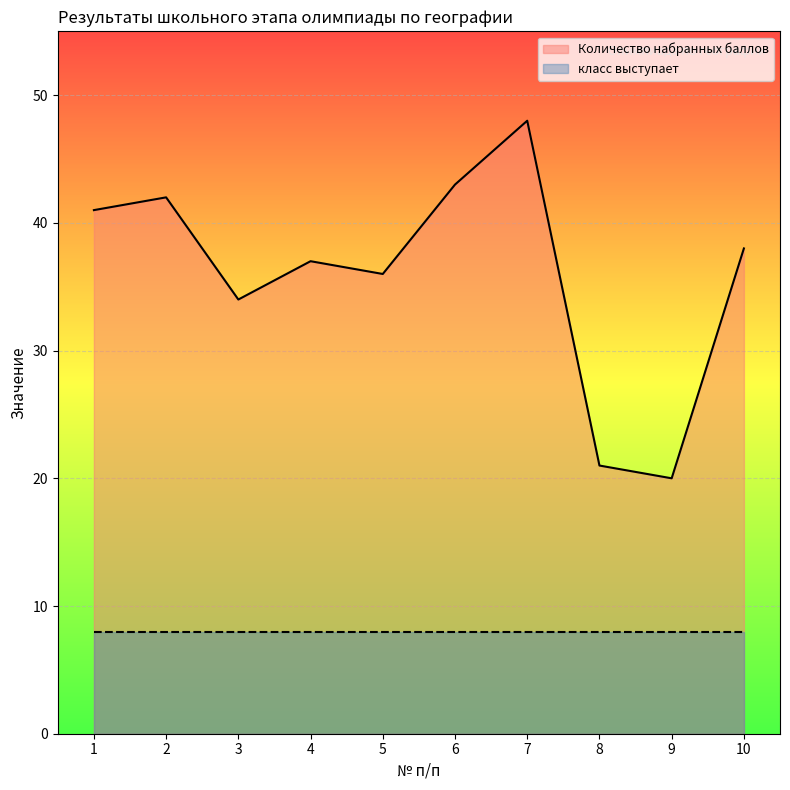

What are all the series names shown in the legend?

Количество набранных баллов, класс выступает